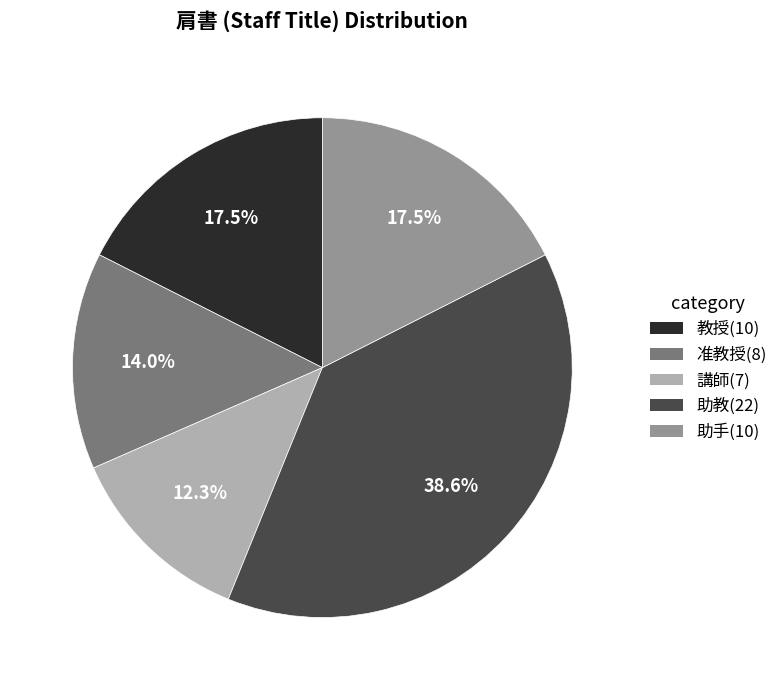

Combined, do 助教 and 講師 account for over 50%?

Yes